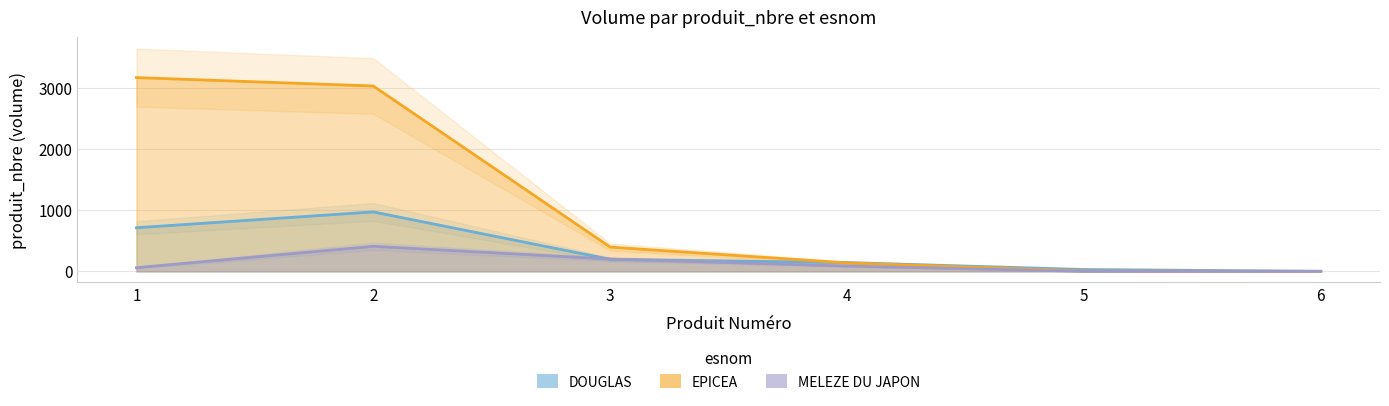

The value of DOUGLAS at 2 is 975. True or false?

True